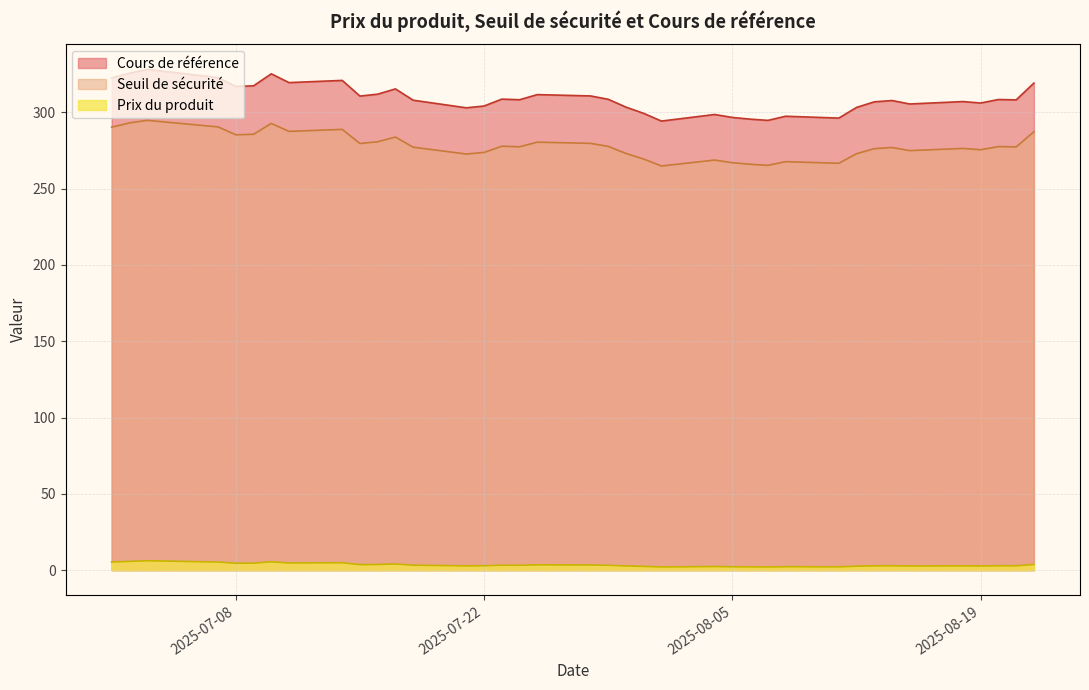

What is the total value across all series at 2025-07-24?

588.9